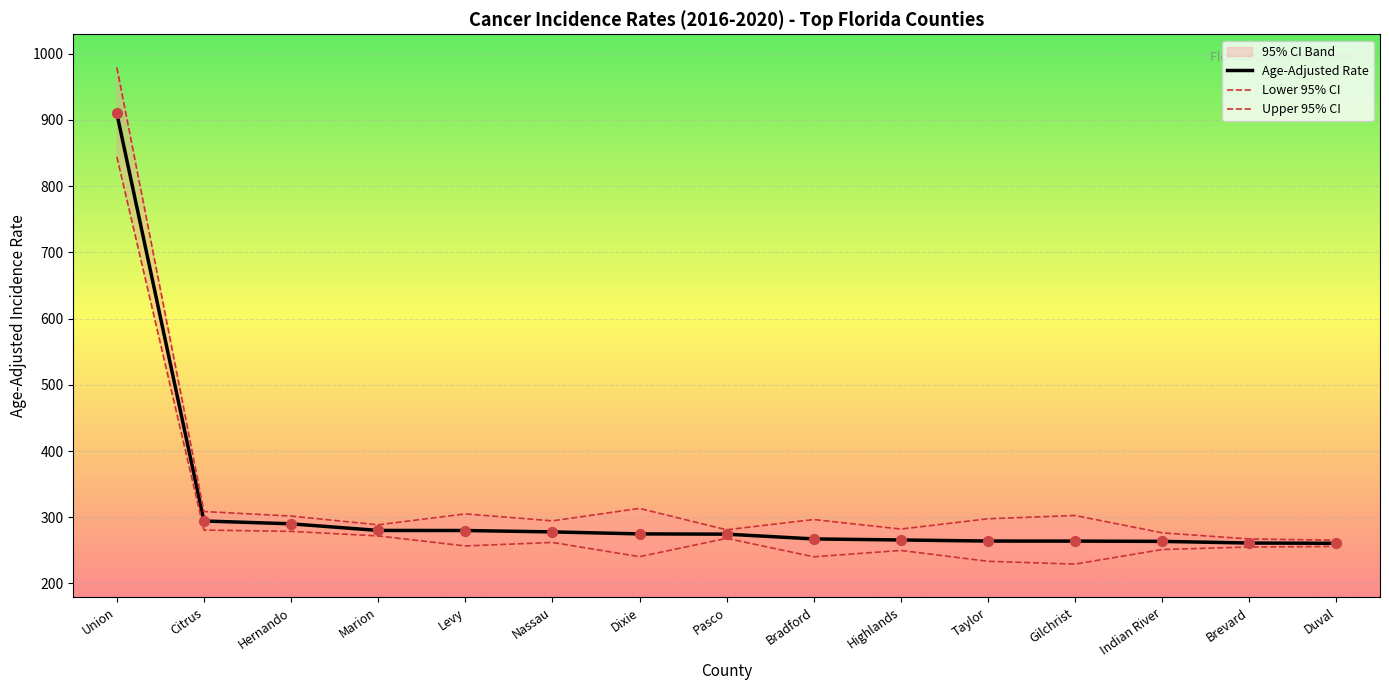

At how many categories does at least one series exceed 461?

1